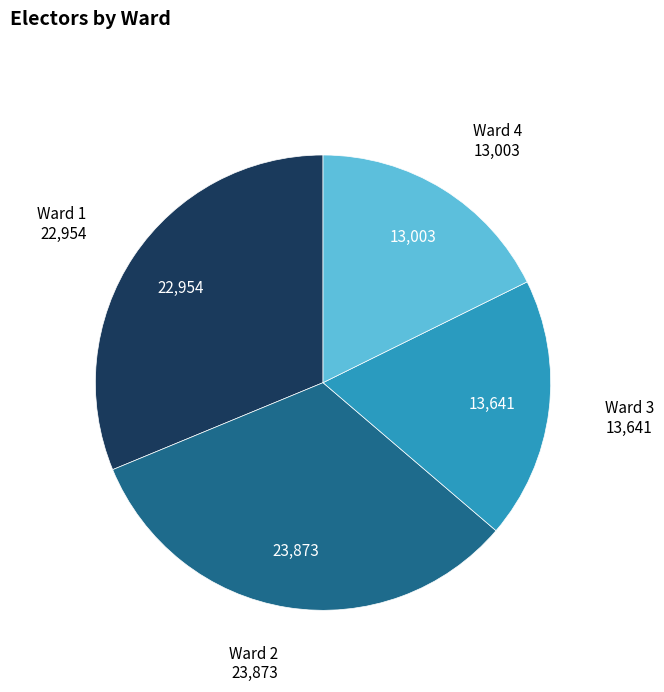

Is there any slice that represents more than half of the pie?

No